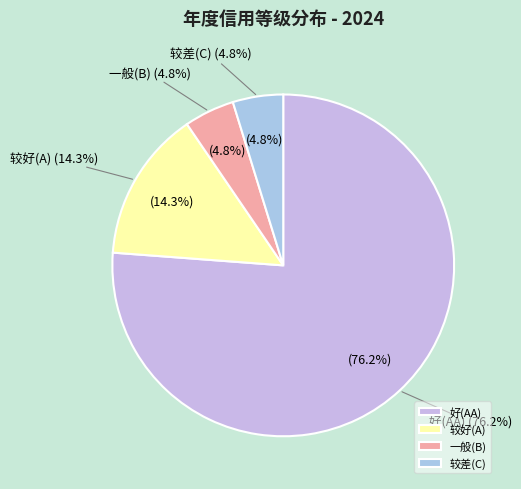

Rank the categories by value from lowest to highest.

一般(B), 较差(C), 较好(A), 好(AA)